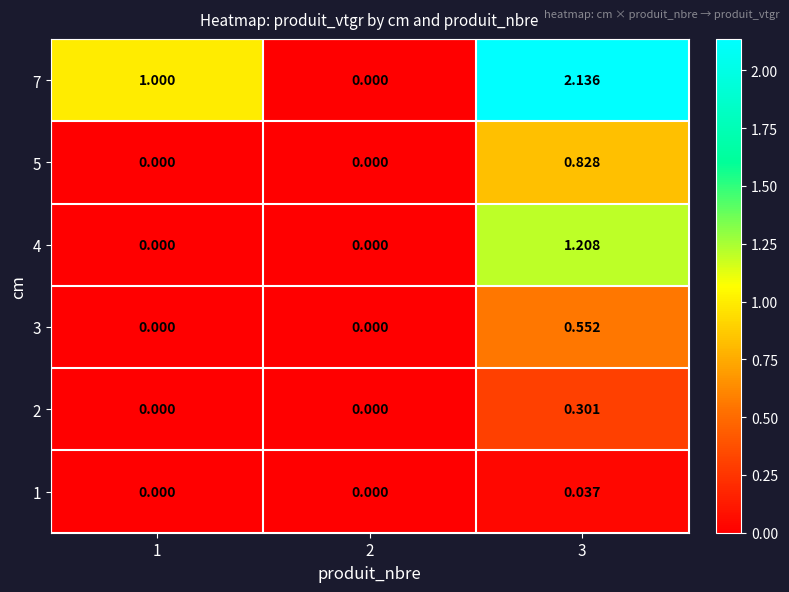

Is the value of 1 at 3 greater than the value of 2 at 1?

Yes